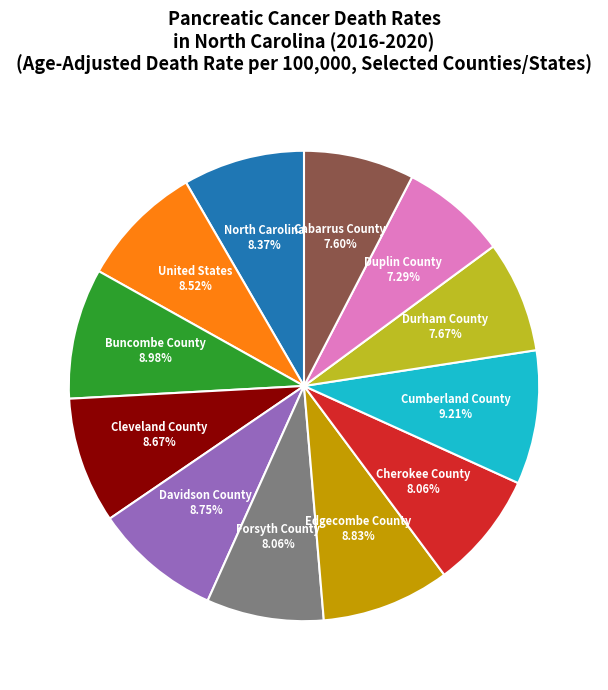

Does any single category account for the majority?

No